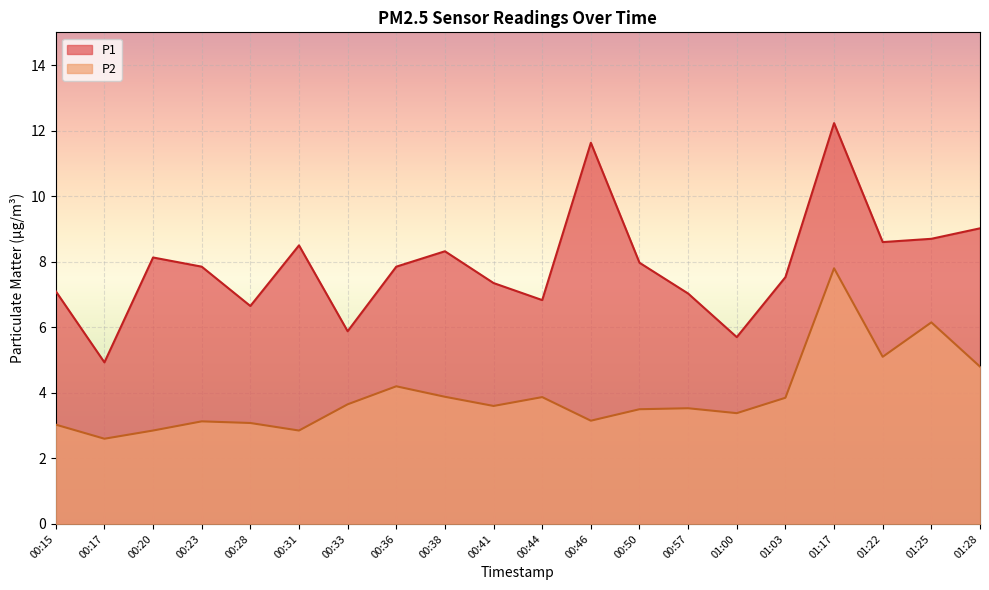

Reading right to left, what are all the values shown in this chart?

P1: 01:28=9.0	01:25=8.7	01:22=8.6	01:17=12.2	01:03=7.5	01:00=5.7	00:57=7.0	00:50=8.0	00:46=11.6	00:44=6.8	00:41=7.3	00:38=8.3	00:36=7.8	00:33=5.9	00:31=8.5	00:28=6.7	00:23=7.8	00:20=8.1	00:17=4.9	00:15=7.1
P2: 01:28=4.8	01:25=6.2	01:22=5.1	01:17=7.8	01:03=3.9	01:00=3.4	00:57=3.5	00:50=3.5	00:46=3.1	00:44=3.9	00:41=3.6	00:38=3.9	00:36=4.2	00:33=3.6	00:31=2.9	00:28=3.1	00:23=3.1	00:20=2.9	00:17=2.6	00:15=3.0